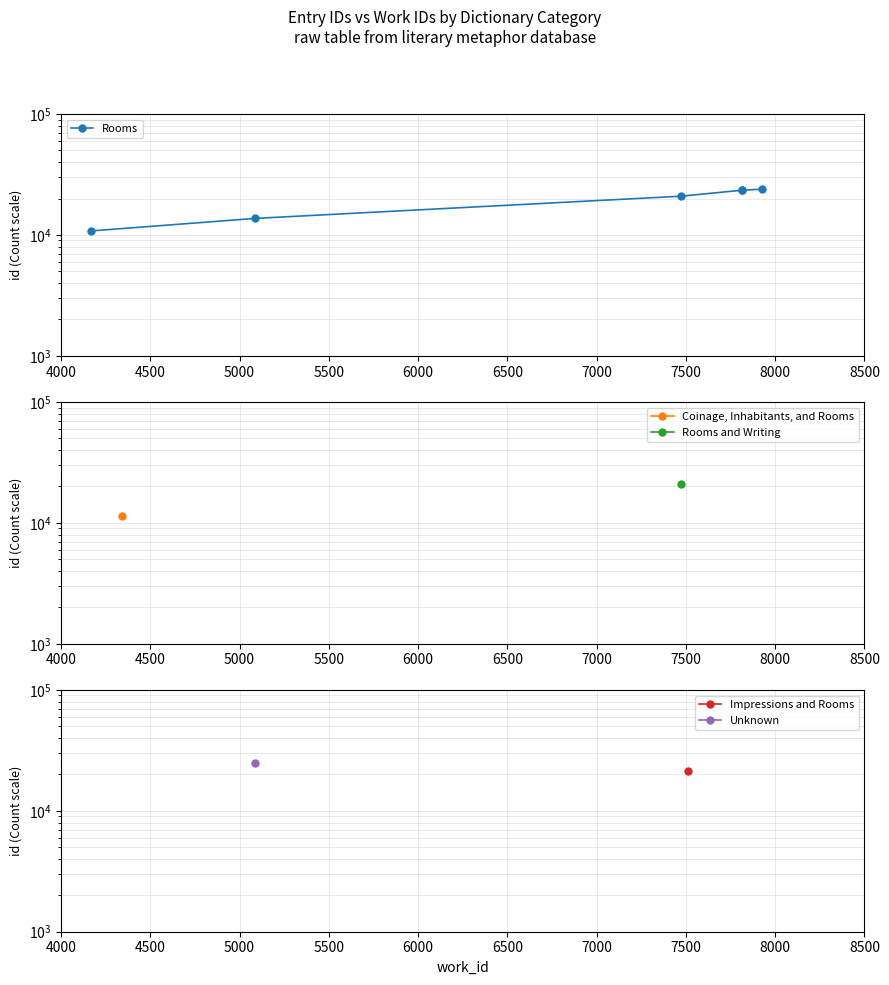

What is the greatest value displayed?

23929